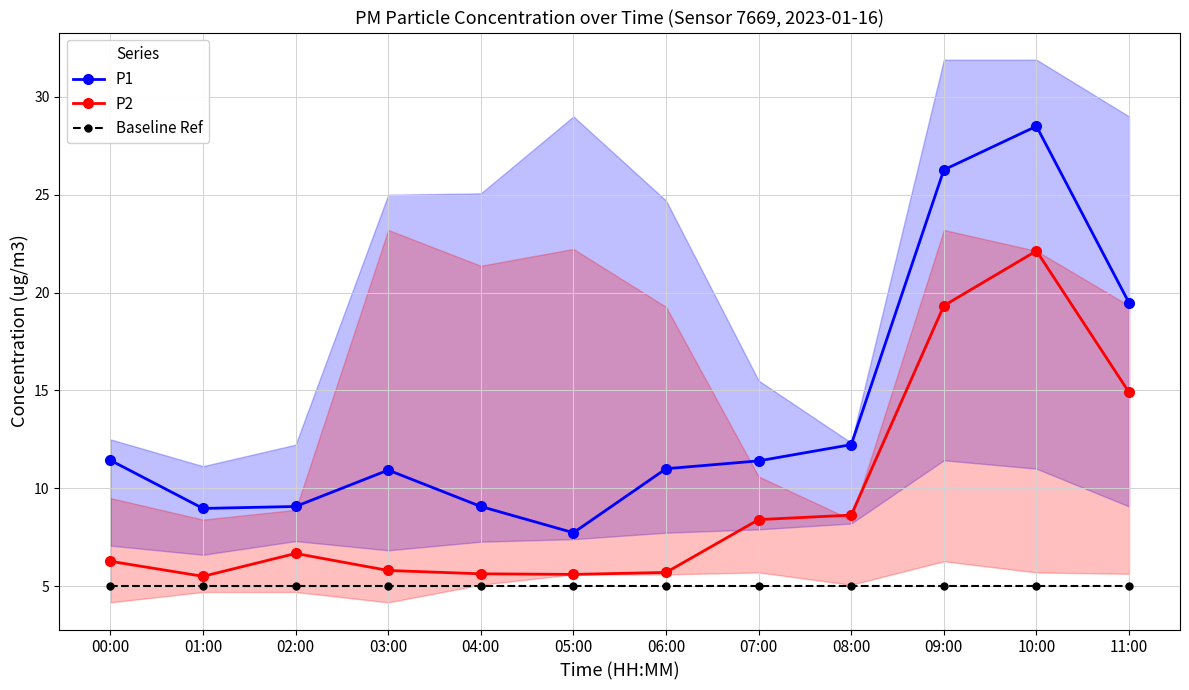

Reading left to right, transcribe all the data shown in this chart.

P1: 11.4	9.0	9.1	10.9	9.1	7.7	11.0	11.4	12.2	26.3	28.5	19.5
P2: 6.3	5.5	6.7	5.8	5.6	5.6	5.7	8.4	8.6	19.3	22.1	14.9
Baseline Ref: 5.0	5.0	5.0	5.0	5.0	5.0	5.0	5.0	5.0	5.0	5.0	5.0